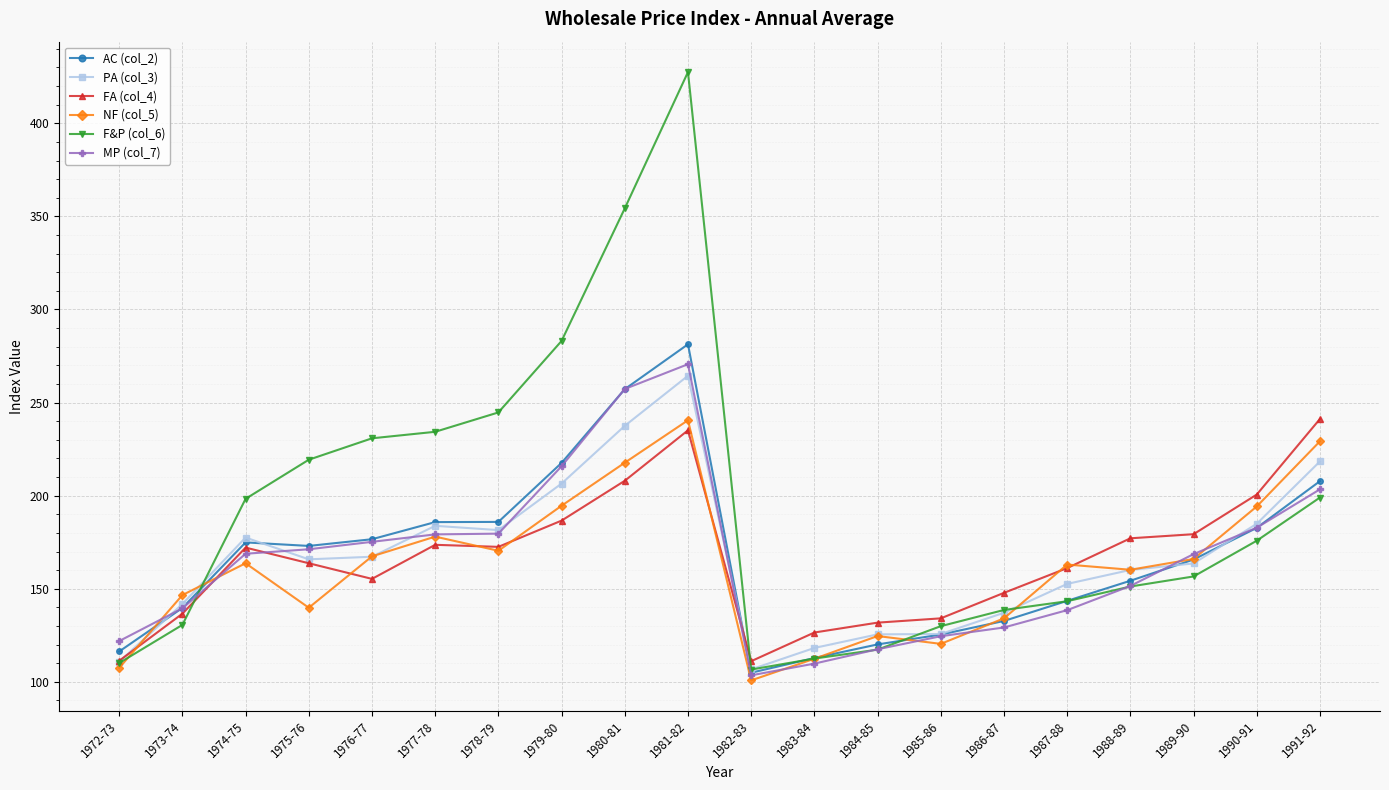

What is the sum of all MP (col_7) values?

3308.4